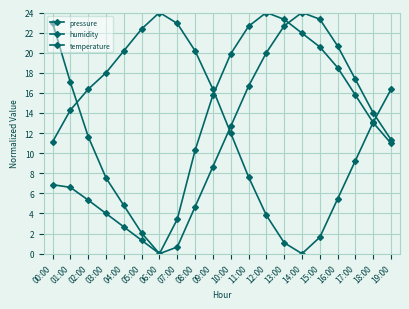

Reading right to left, list all the values displayed in this chart.

pressure: 19:00=11.0	18:00=13.0	17:00=15.8	16:00=18.5	15:00=20.6	14:00=21.9	13:00=23.3	12:00=24.0	11:00=22.6	10:00=19.9	09:00=15.8	08:00=10.3	07:00=3.4	06:00=0.0	05:00=2.1	04:00=4.8	03:00=7.5	02:00=11.7	01:00=17.0	00:00=23.0
humidity: 19:00=16.4	18:00=13.1	17:00=9.3	16:00=5.5	15:00=1.6	14:00=0.0	13:00=1.1	12:00=3.8	11:00=7.6	10:00=12.0	09:00=16.4	08:00=20.2	07:00=22.9	06:00=24.0	05:00=22.4	04:00=20.2	03:00=18.0	02:00=16.4	01:00=14.3	00:00=11.1
temperature: 19:00=11.3	18:00=14.0	17:00=17.3	16:00=20.7	15:00=23.3	14:00=24.0	13:00=22.7	12:00=20.0	11:00=16.7	10:00=12.7	09:00=8.7	08:00=4.7	07:00=0.7	06:00=0.0	05:00=1.3	04:00=2.7	03:00=4.0	02:00=5.3	01:00=6.6	00:00=6.9